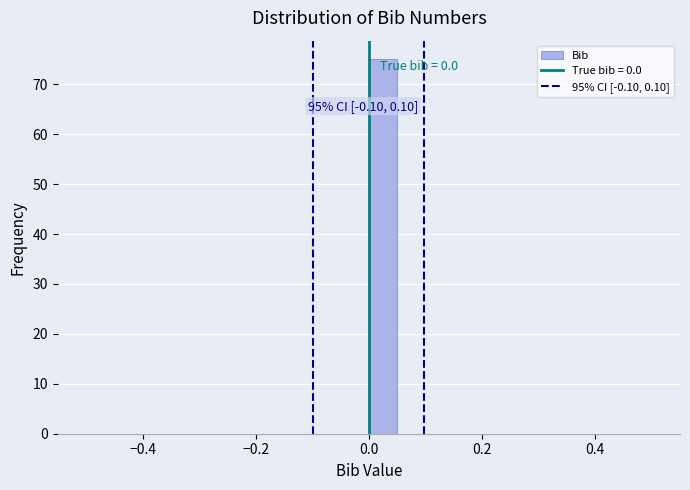

Read against the x-axis, roughly where is the centre of the tallest bar?

0.02